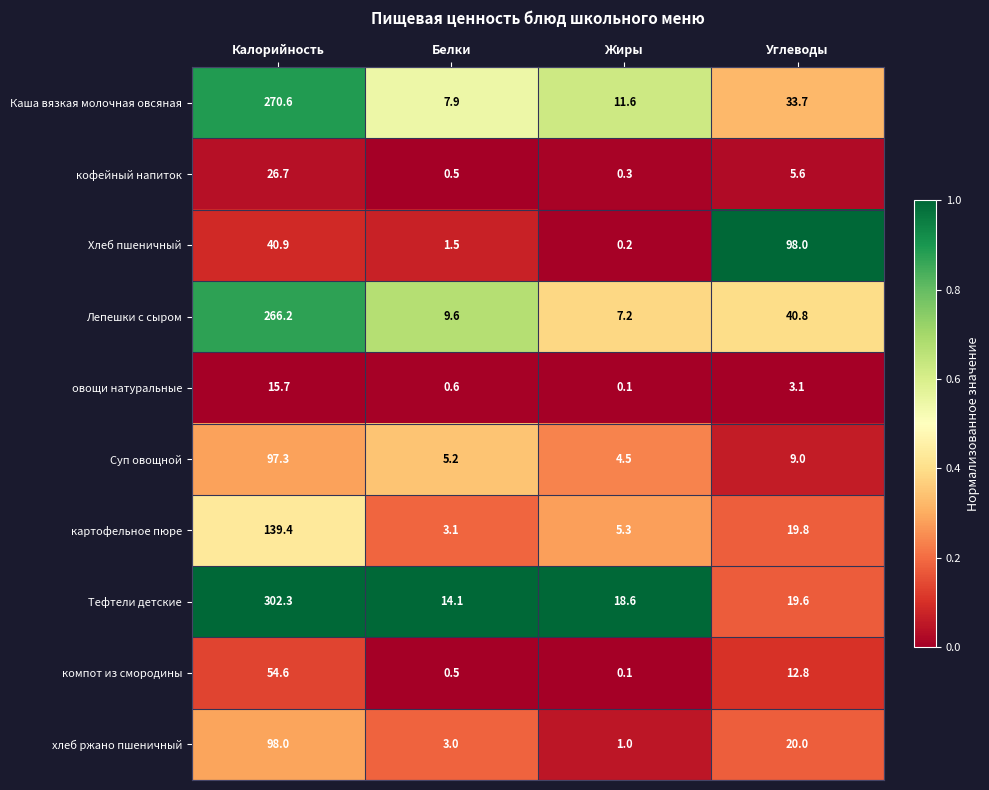

Rank the series at Углеводы from lowest to highest value.

овощи натуральные, кофейный напиток, Суп овощной, компот из смородины, Тефтели детские, картофельное пюре, хлеб ржано пшеничный, Каша вязкая молочная овсяная, Лепешки с сыром, Хлеб пшеничный